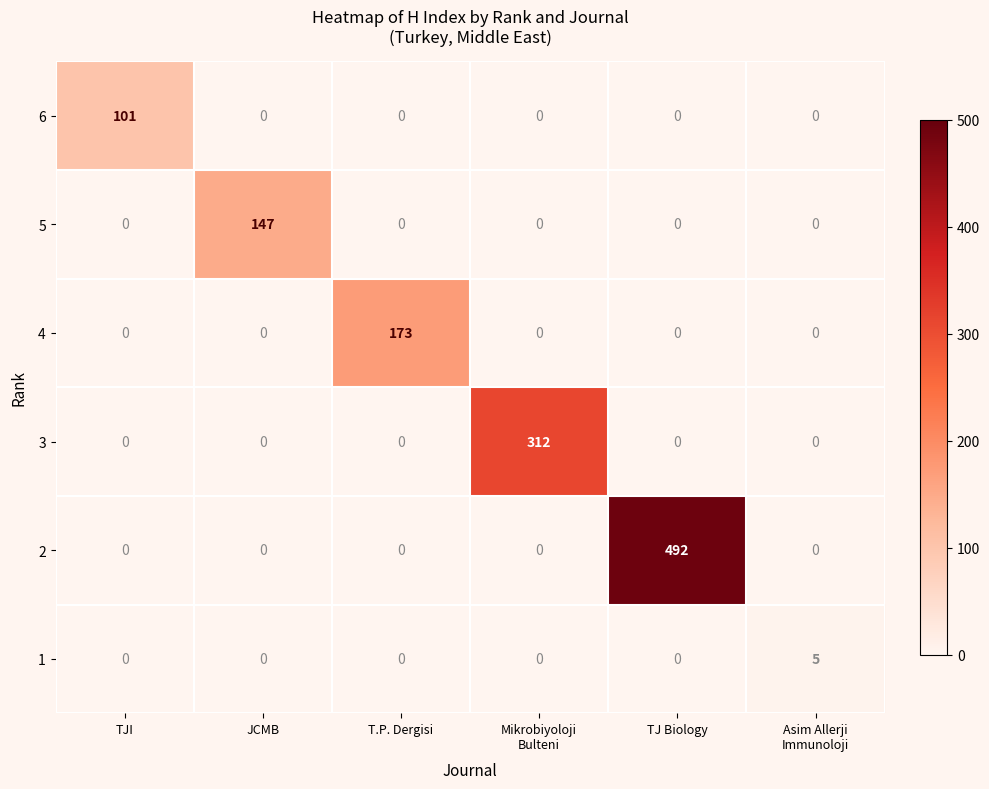

What is the total value across all series at Asim Allerji
Immunoloji?

5